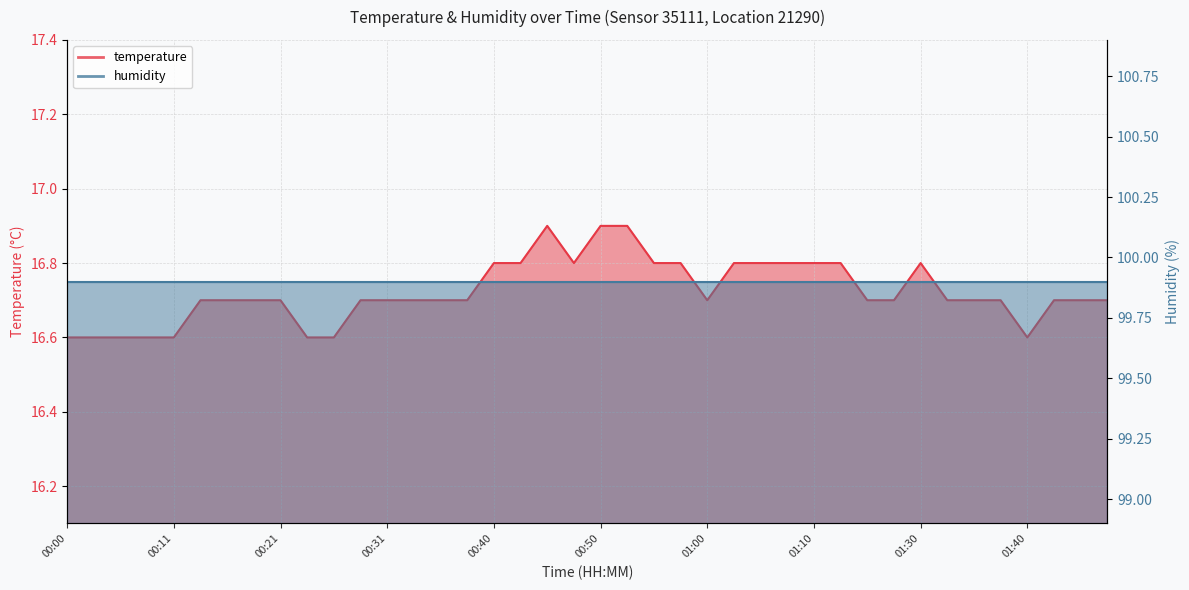

What is the greatest value displayed?

16.9